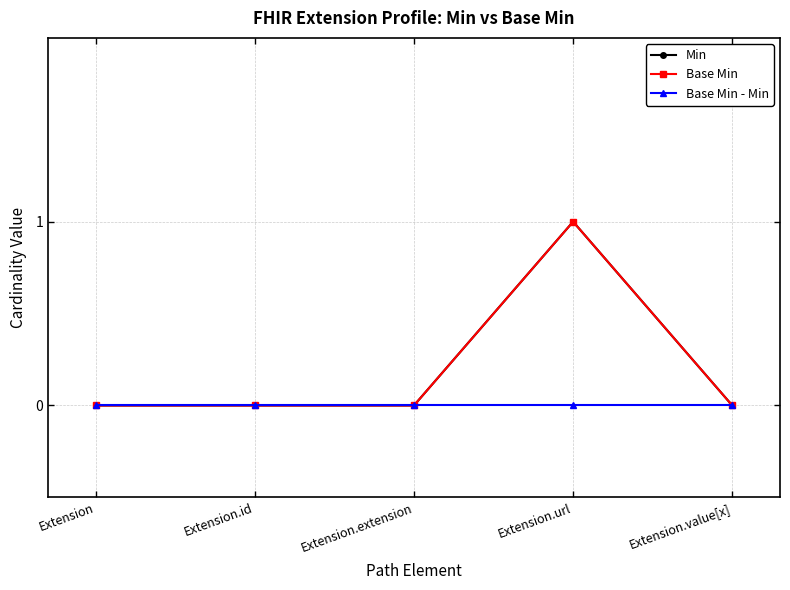

Is this an area chart (filled region under the line)?

No